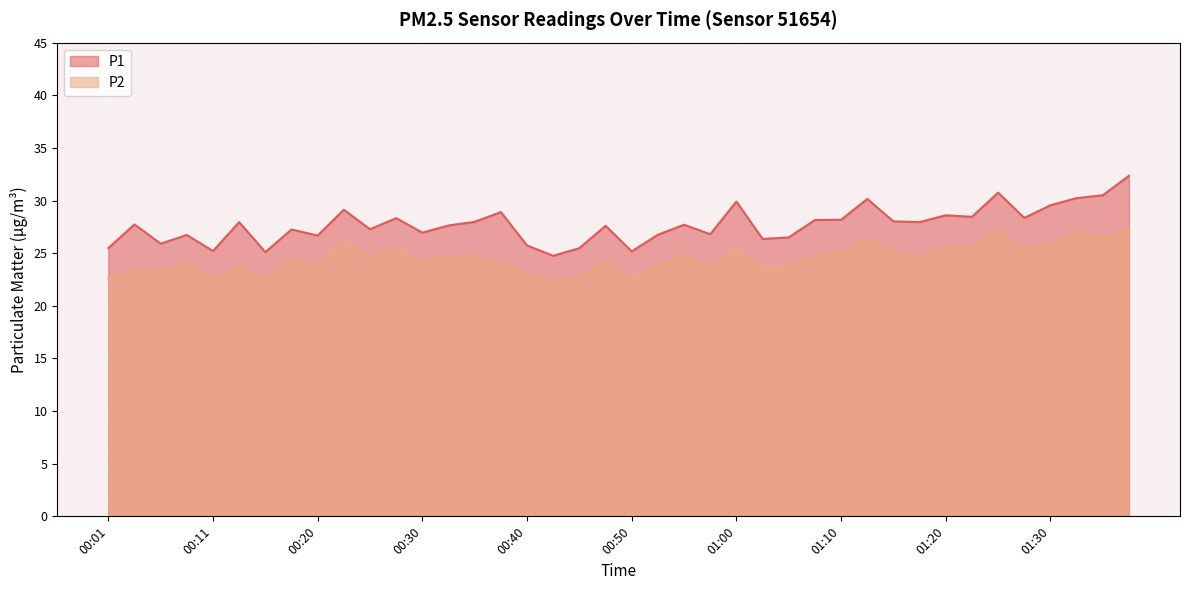

List the series in order of their overall mean, lowest first.

P2, P1